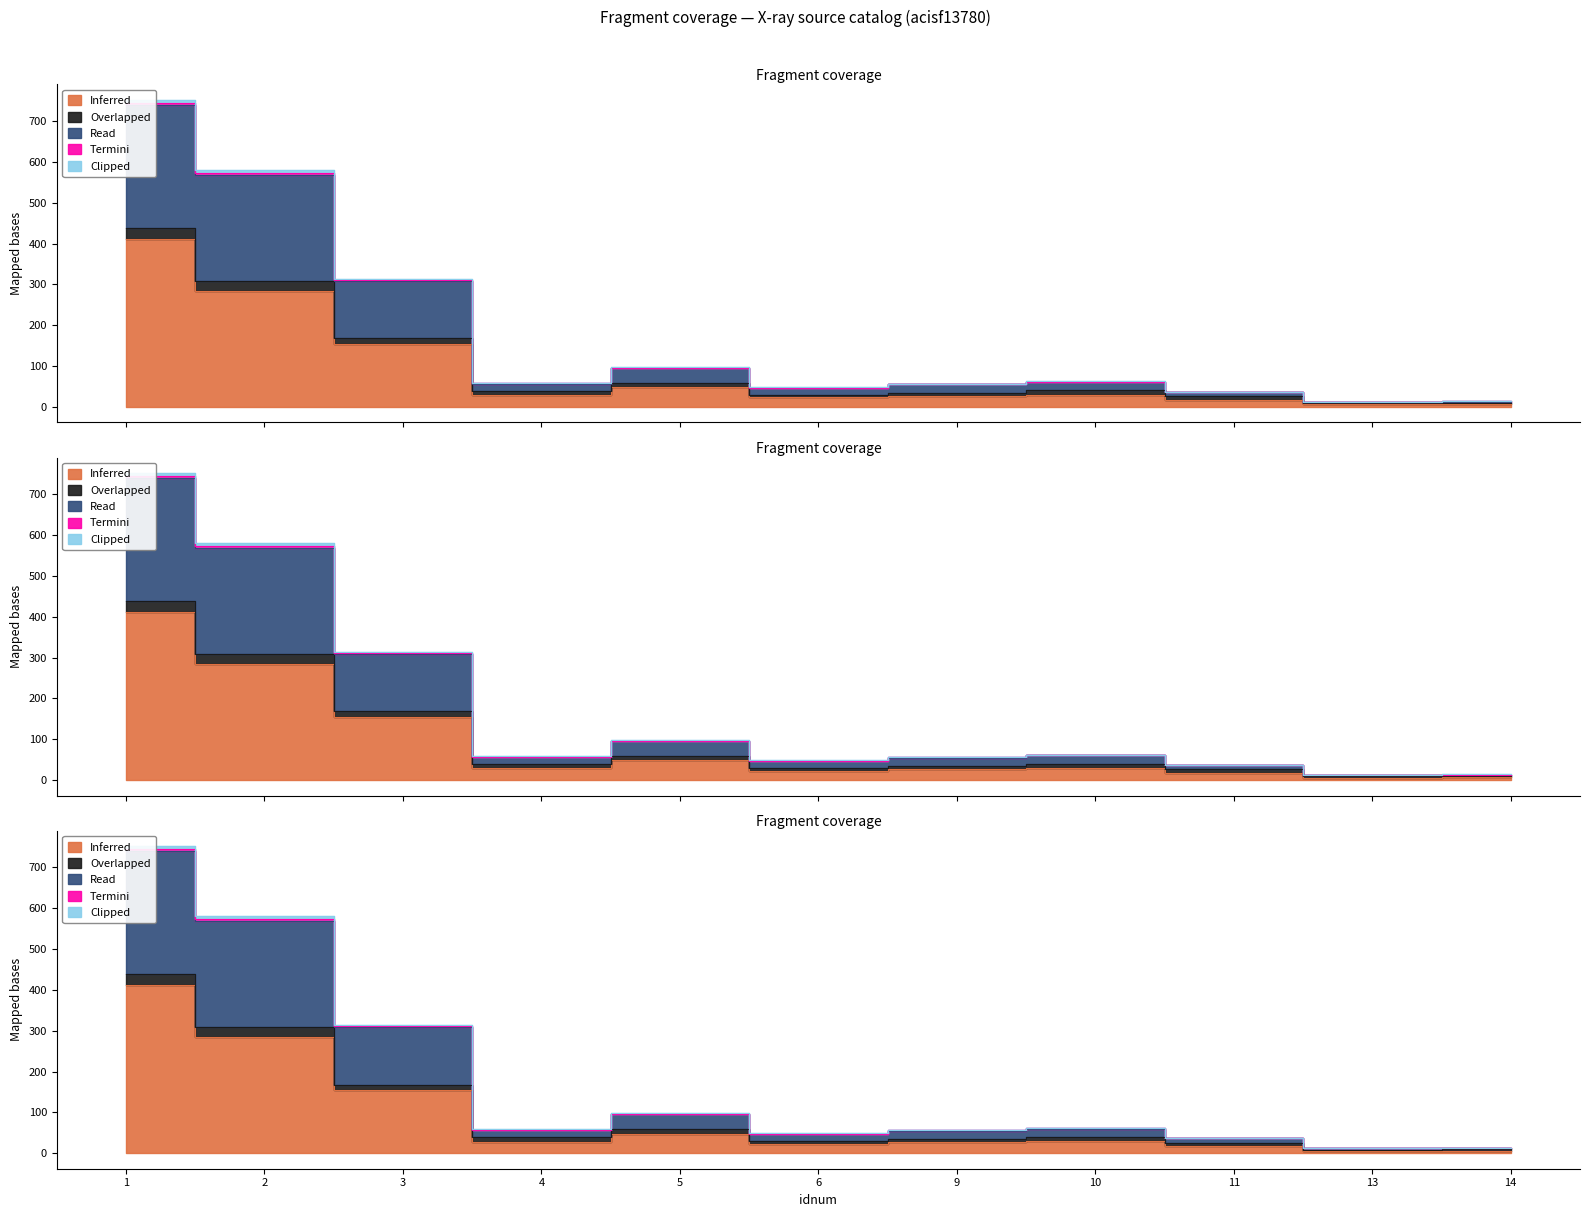

True or false: Read and Inferred cross at least once.

False